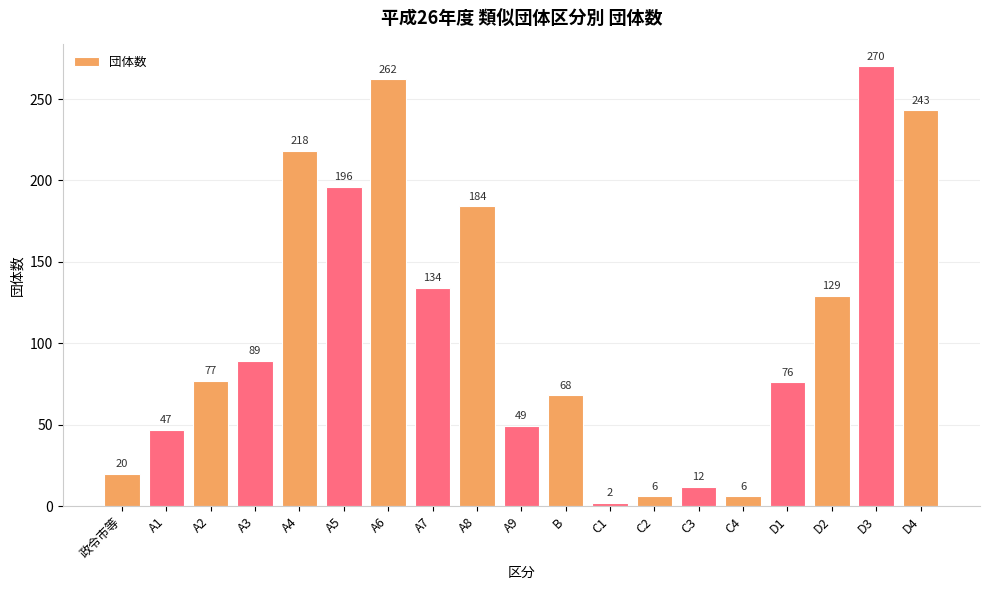

Where is the data nearest to the value 136?

A7